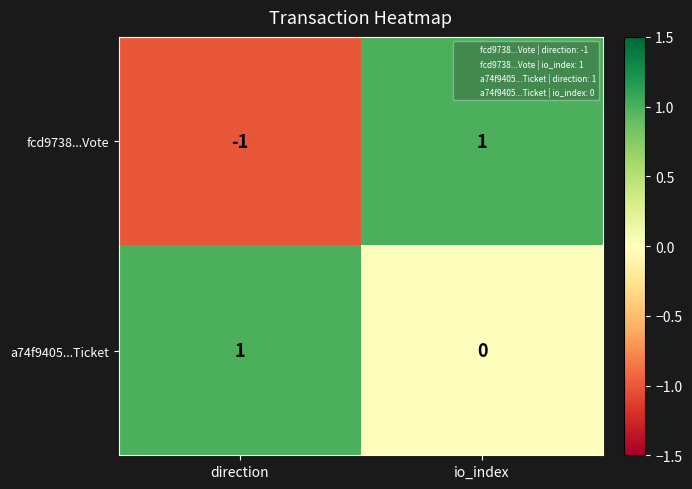

True or false: fcd9738...Vote has a value of -1 at direction.

True